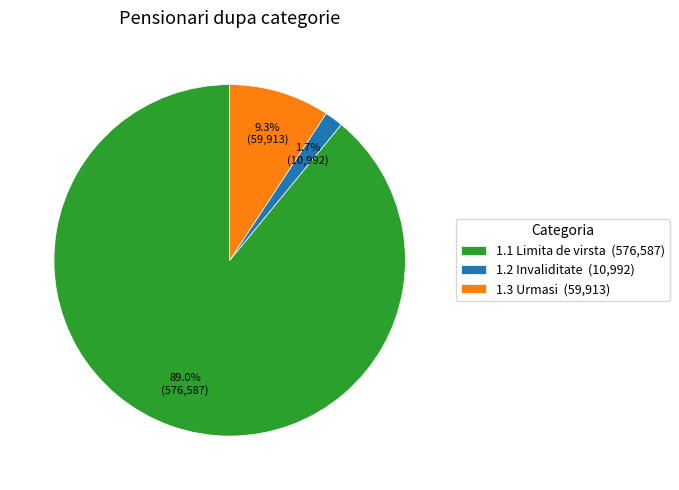

Which slice is the smallest?

1.2 Invaliditate